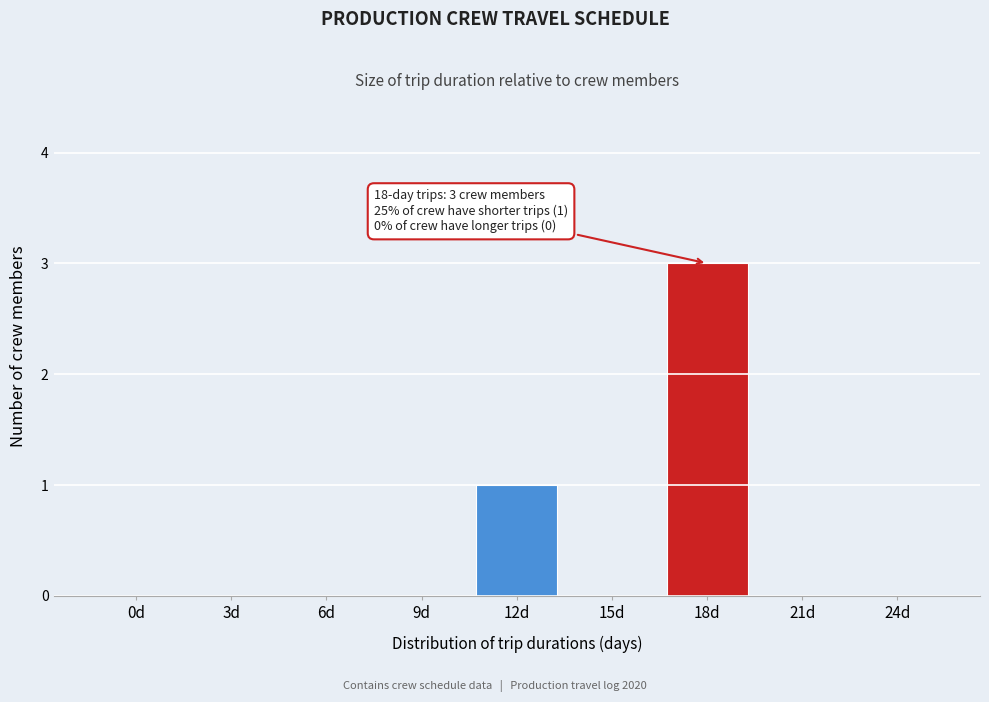

Reading left to right, what are all the values shown in this chart?

0d=0	3d=0	6d=0	9d=0	12d=1	15d=0	18d=3	21d=0	24d=0